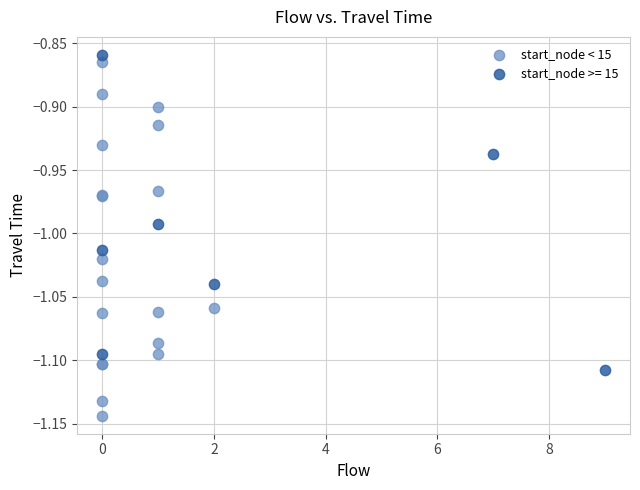

Which series has the largest Y range (max minus min)?

start_node < 15